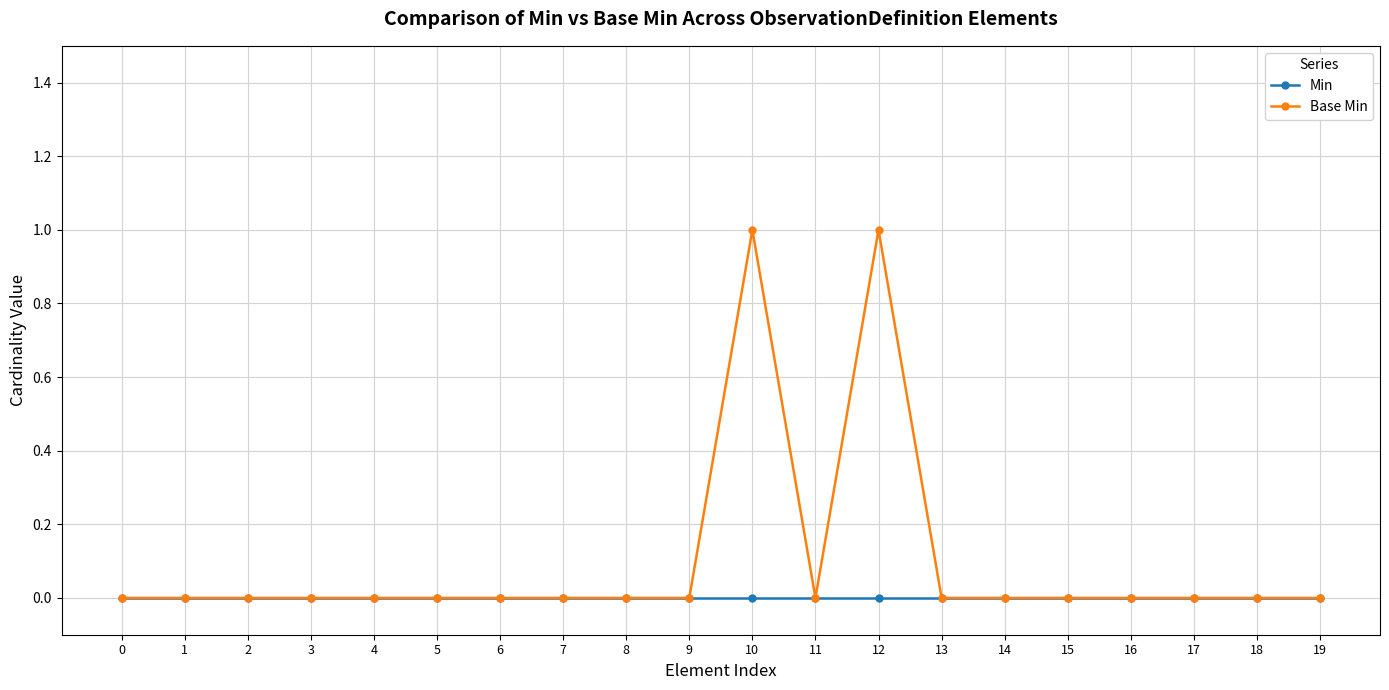

Which series has the largest total across all categories?

Base Min